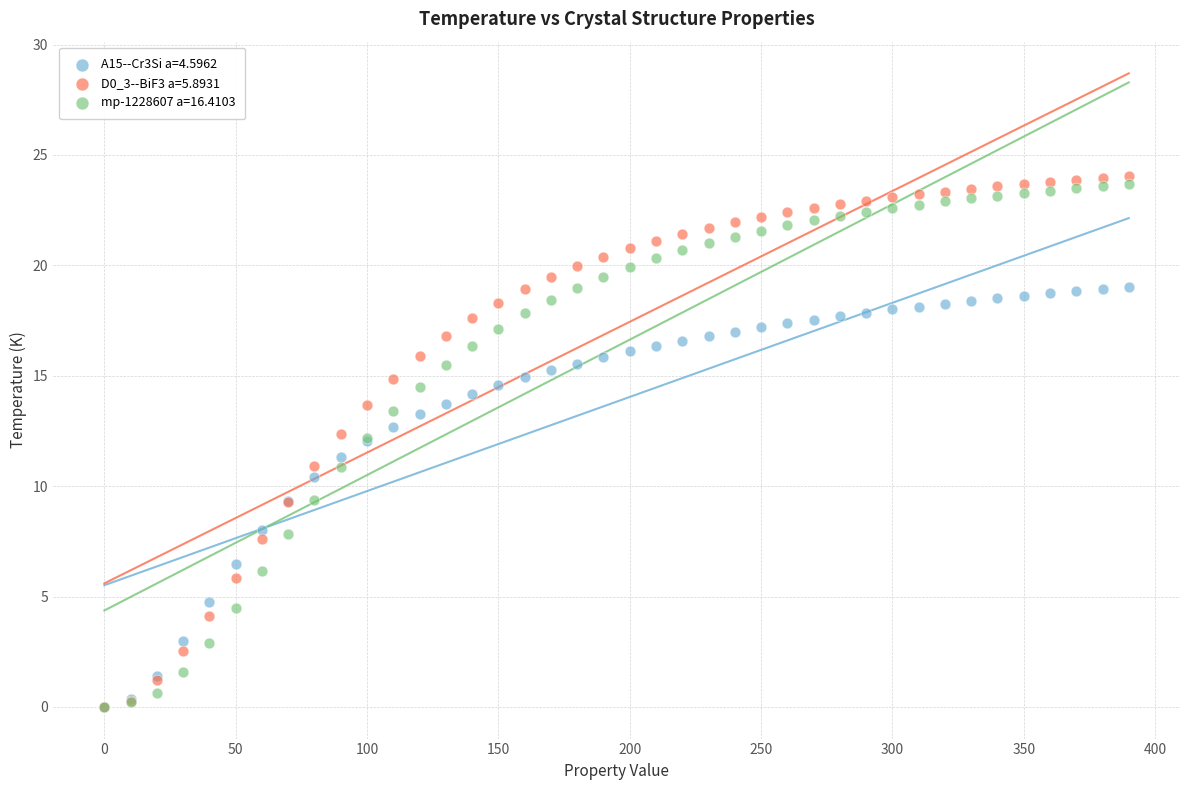

What are all the series names shown in the legend?

A15--Cr3Si a=4.5962, D0_3--BiF3 a=5.8931, mp-1228607 a=16.4103